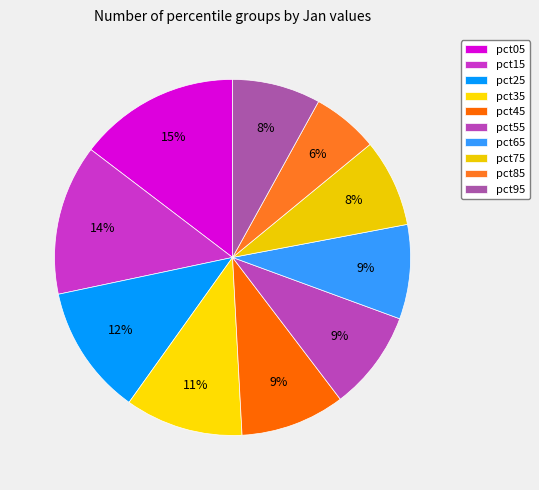

How many segments does this pie chart have?

10